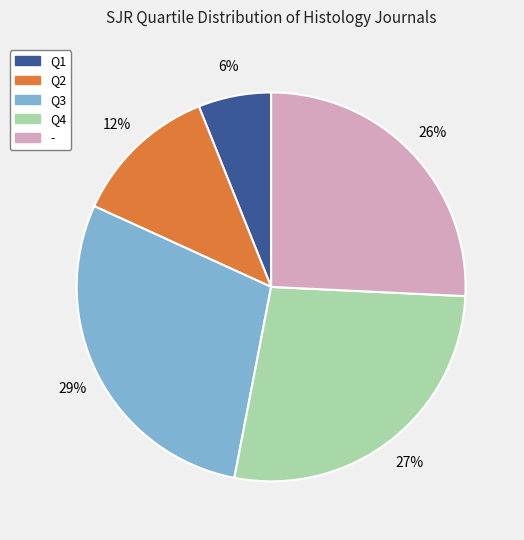

To the nearest percent, what is the combined percentage of Q1 and -?

32%